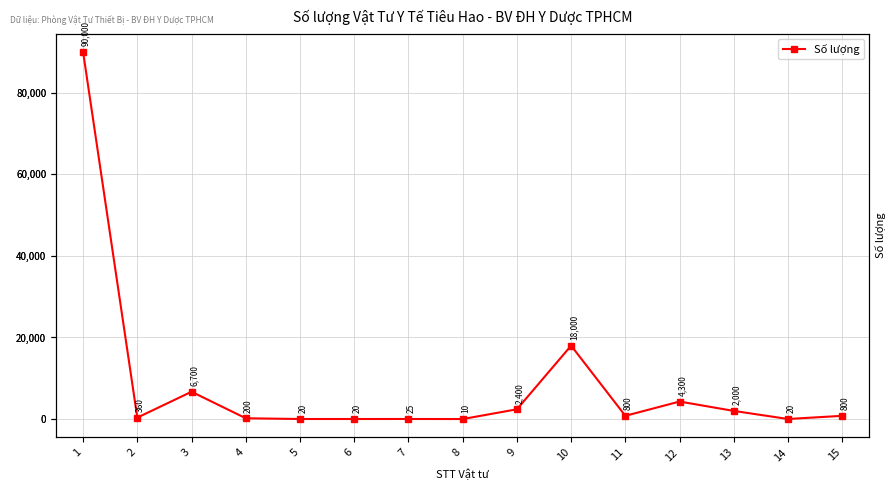

What is the difference between the values at 12 and 4?

4100